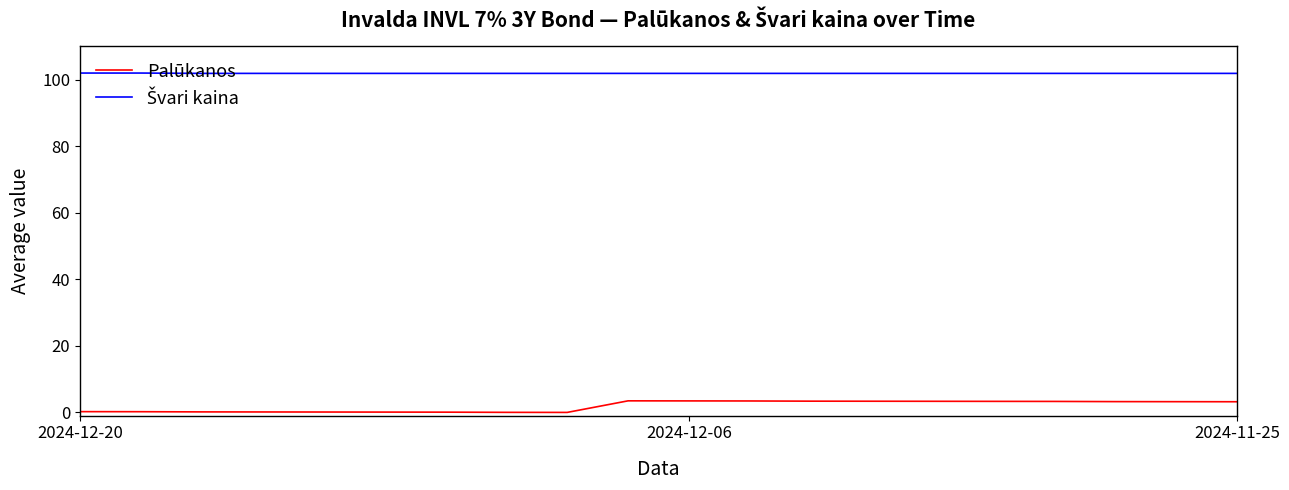

What is the maximum value shown in the chart?

102.0